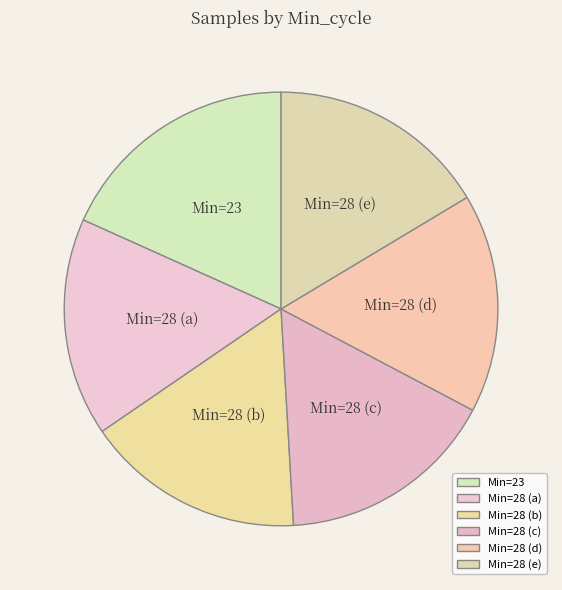

Which slice is the largest?

Min=23